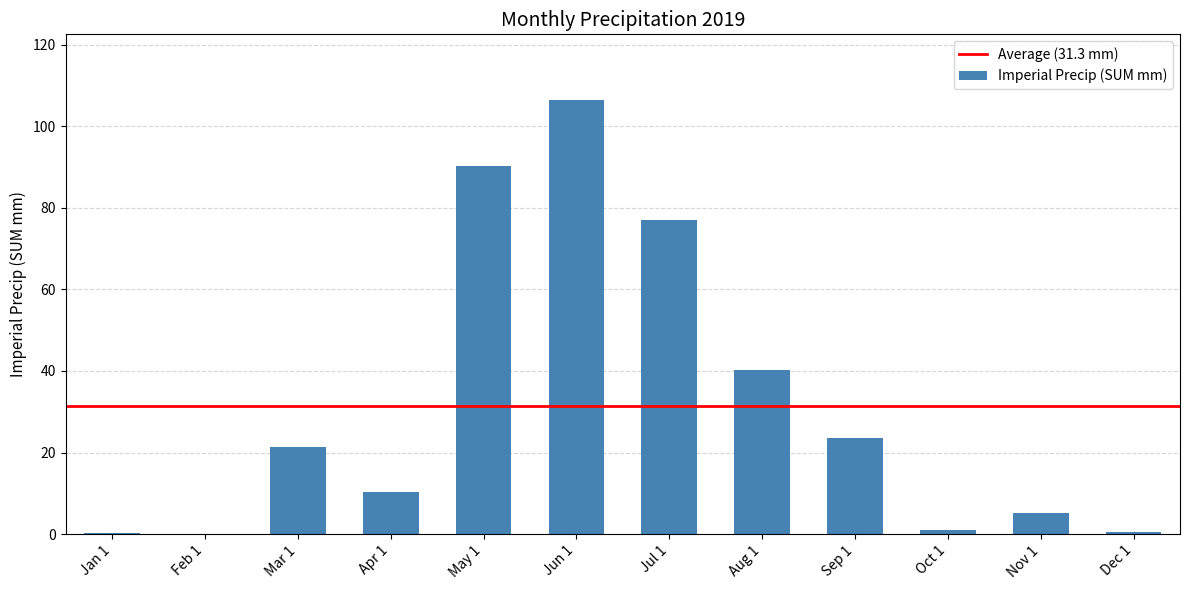

What is the change in value from Feb 1 to Nov 1?

+5.2